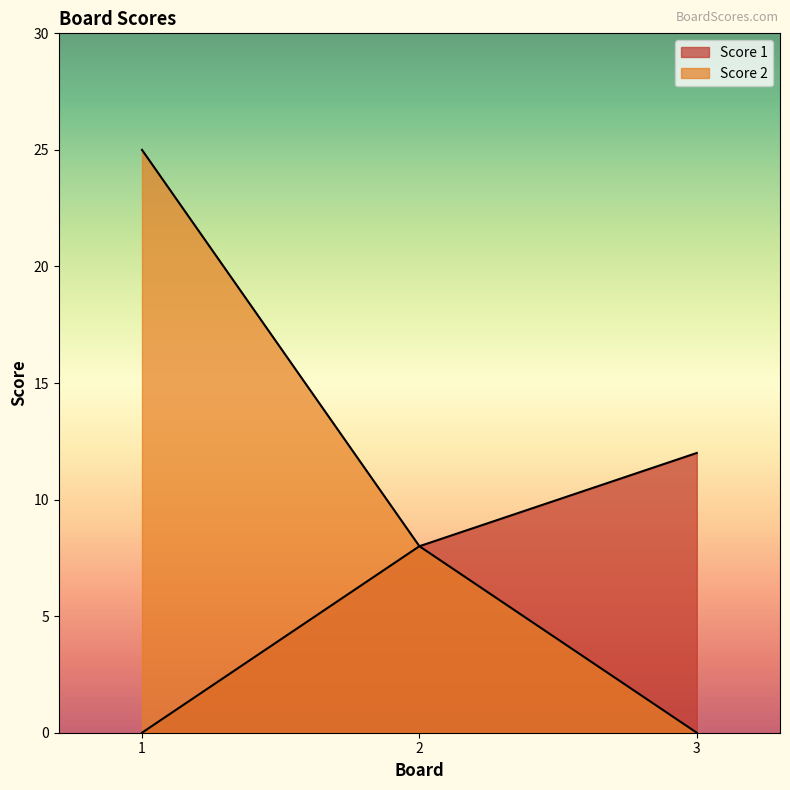

Reading right to left, transcribe all the data shown in this chart.

Score 1: 3=12	2=8	1=0
Score 2: 3=0	2=8	1=25